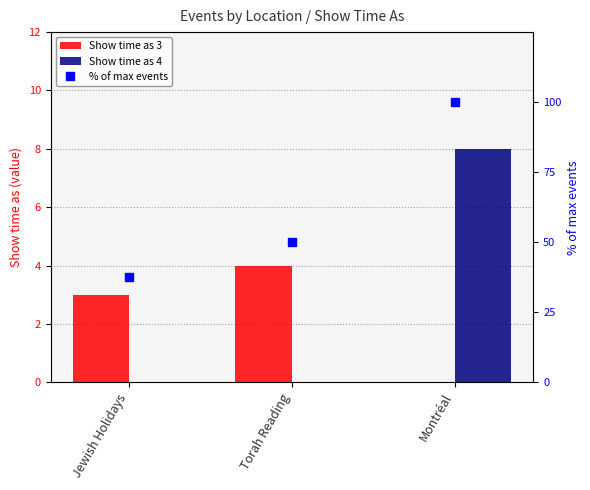

Which series has the largest total across all categories?

% of max events